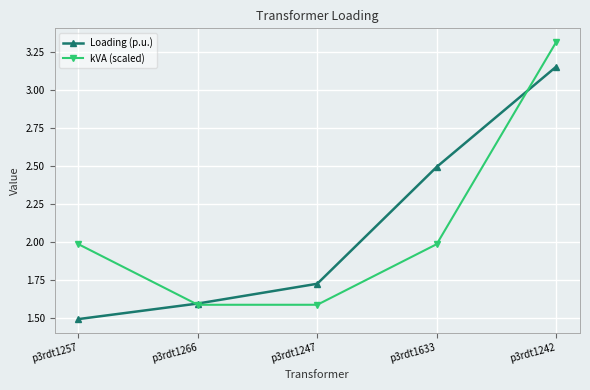

Which category has the highest value in the Loading (p.u.) series?

p3rdt1242